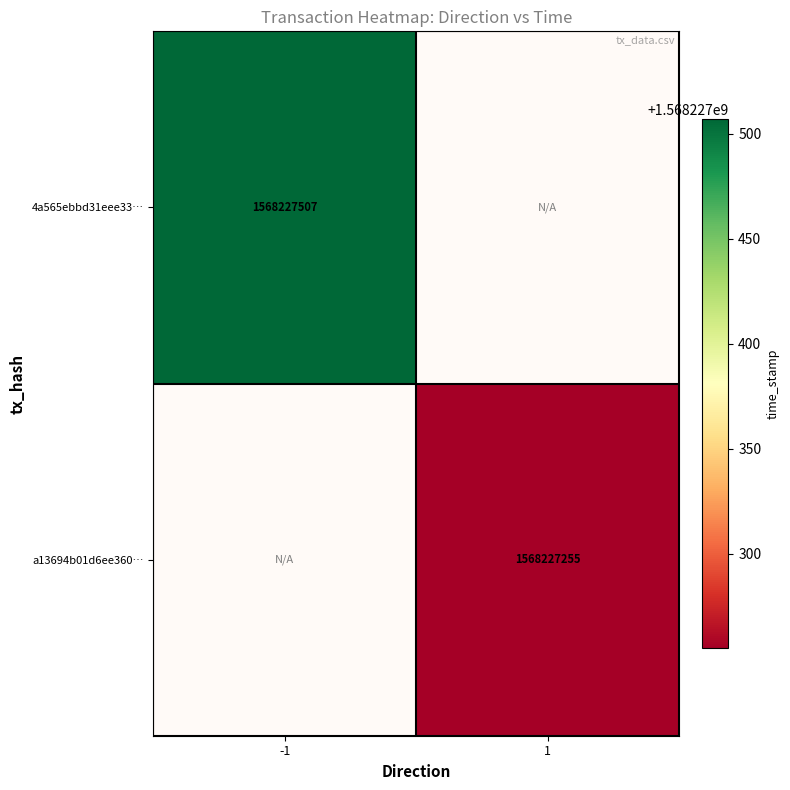

Which has a higher value, -1 or 1?

-1